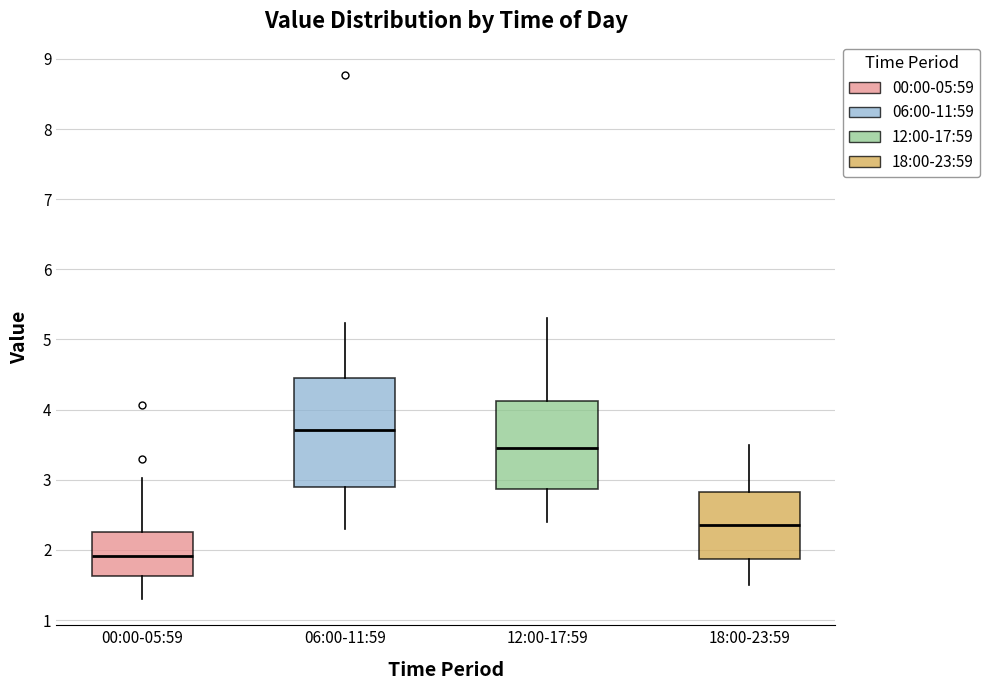

Reading left to right, read every box against the y-axis: the position of its median line, the range the box covers, and the ends of its whiskers. The values are not printed on the chart, so give them approximately, as read against the axis.

00:00-05:59: median 1.9, box 1.6 to 2.3, whiskers 1.3 to 3.0
06:00-11:59: median 3.7, box 2.9 to 4.5, whiskers 2.3 to 5.2
12:00-17:59: median 3.5, box 2.9 to 4.1, whiskers 2.4 to 5.3
18:00-23:59: median 2.4, box 1.9 to 2.8, whiskers 1.5 to 3.5